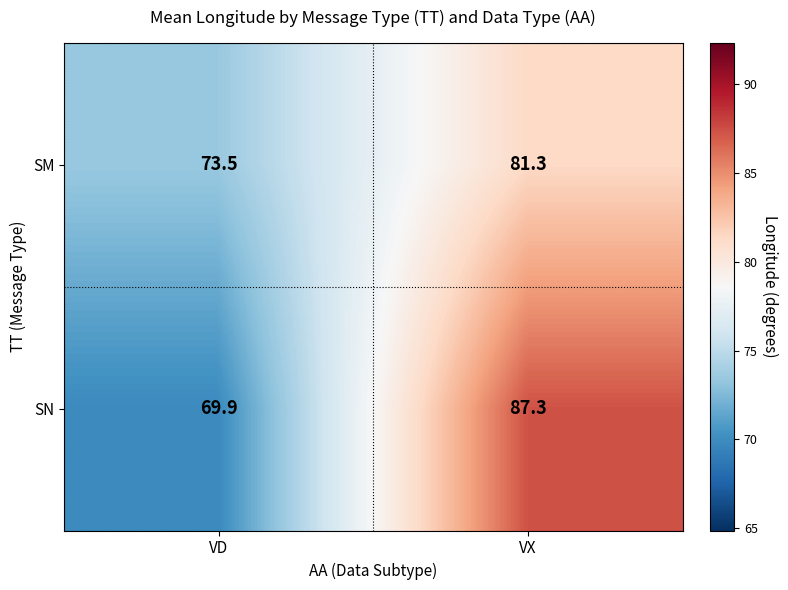

Which category has the highest value in the SM series?

VX